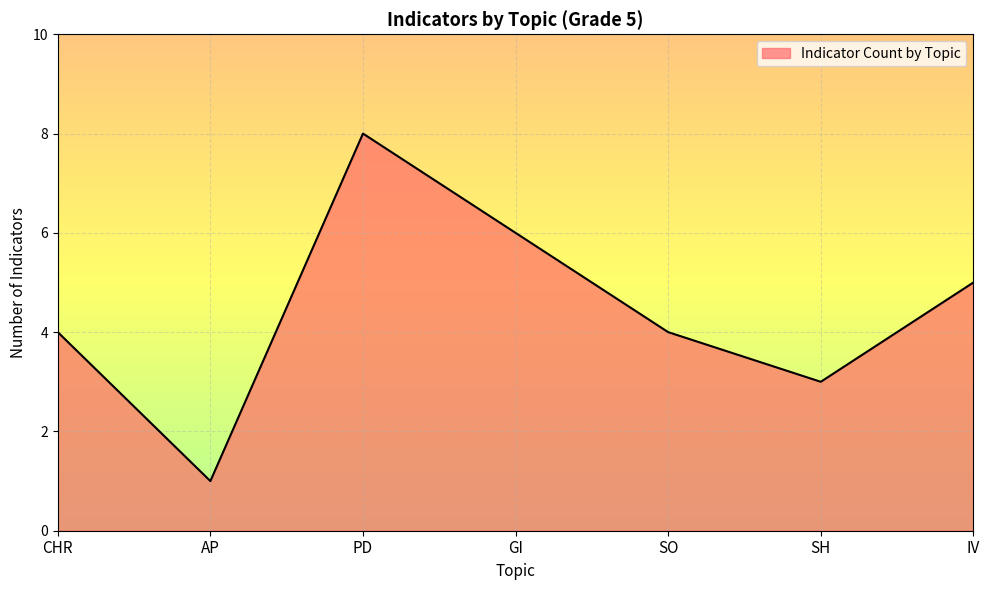

What is the difference between the second highest and minimum values?

5